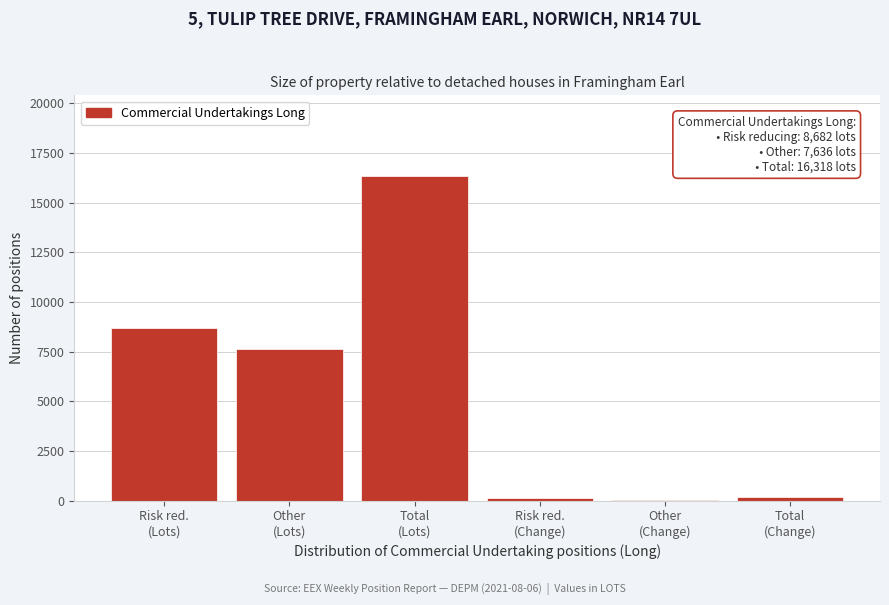

What is the maximum value shown in the chart?

16318